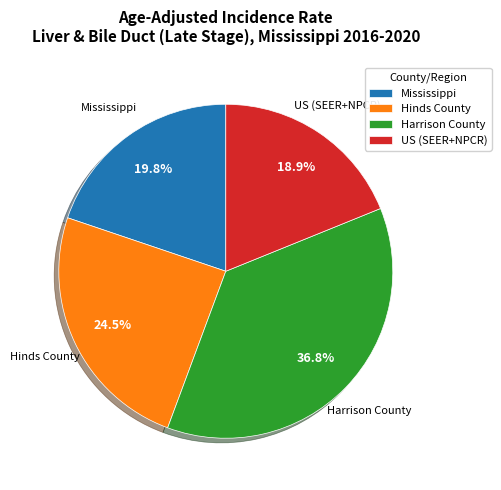

What is the largest slice in the pie chart?

Harrison County